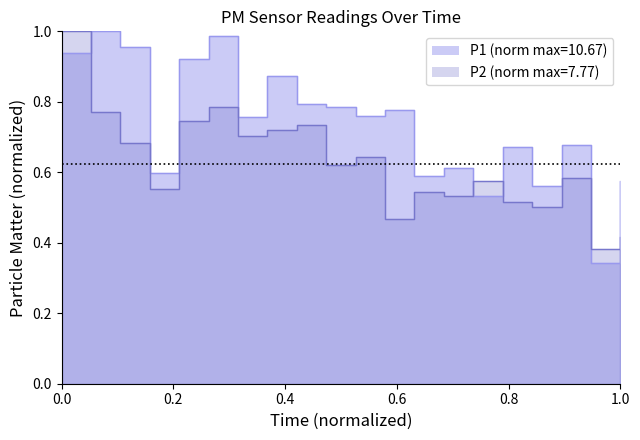

After their last crossing, which series has the higher values: P2 or P1?

P1